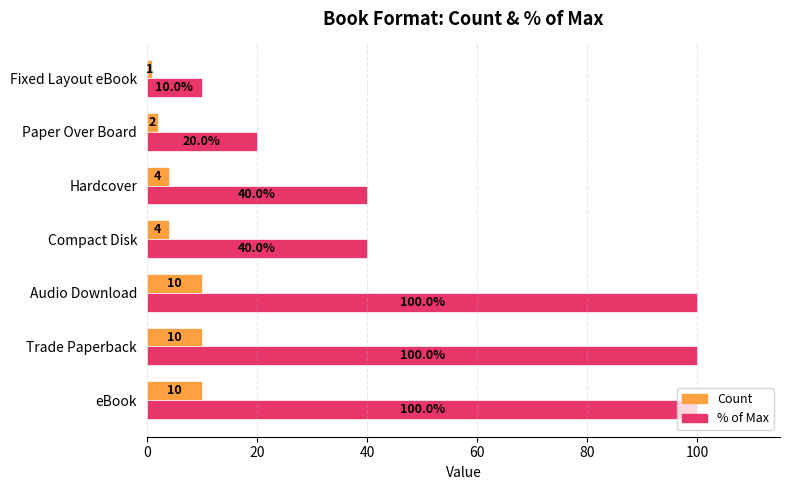

At how many categories does at least one series exceed 12?

6